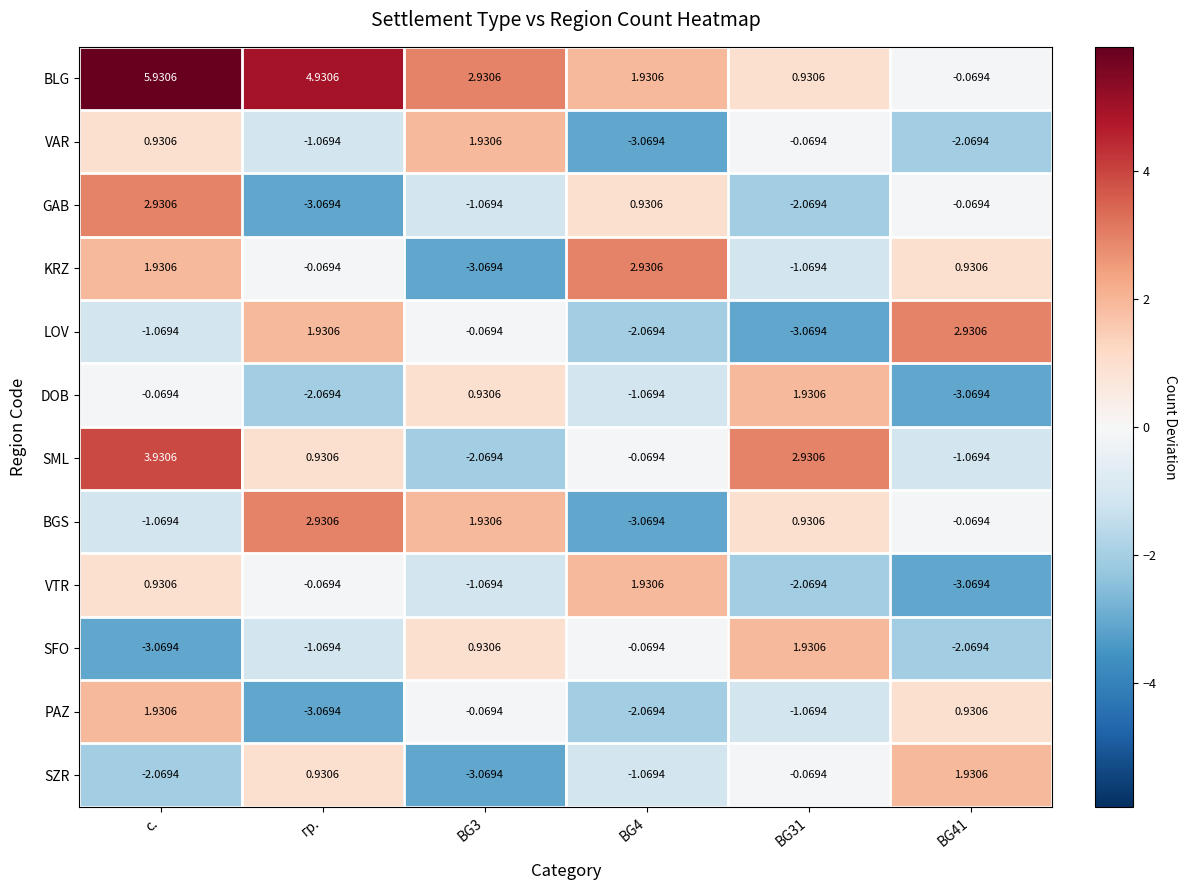

At which label does BLG reach its peak?

с.